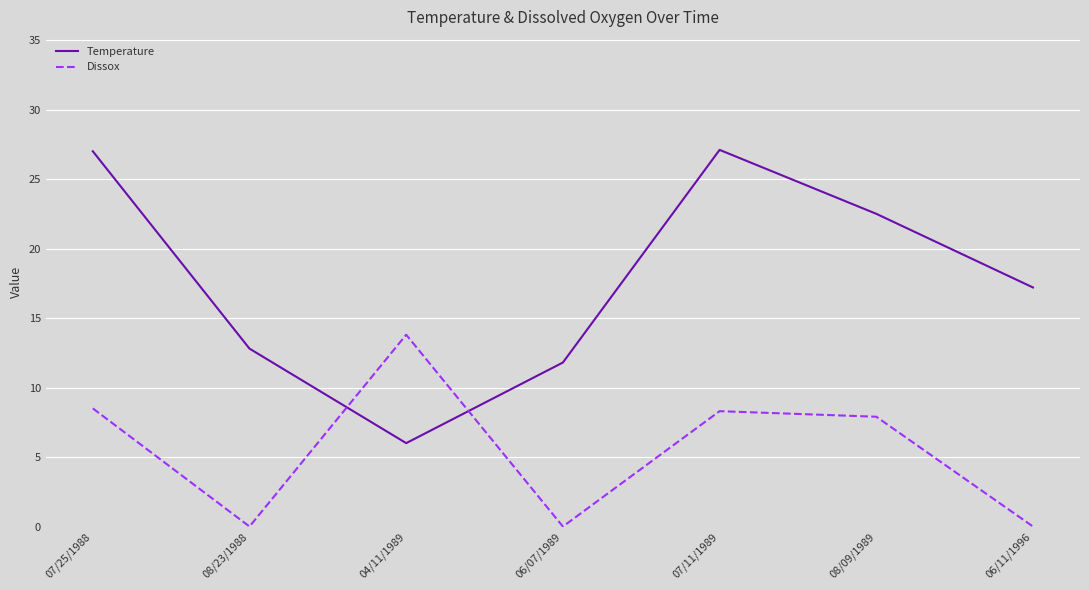

List the series in order of their overall mean, lowest first.

Dissox, Temperature